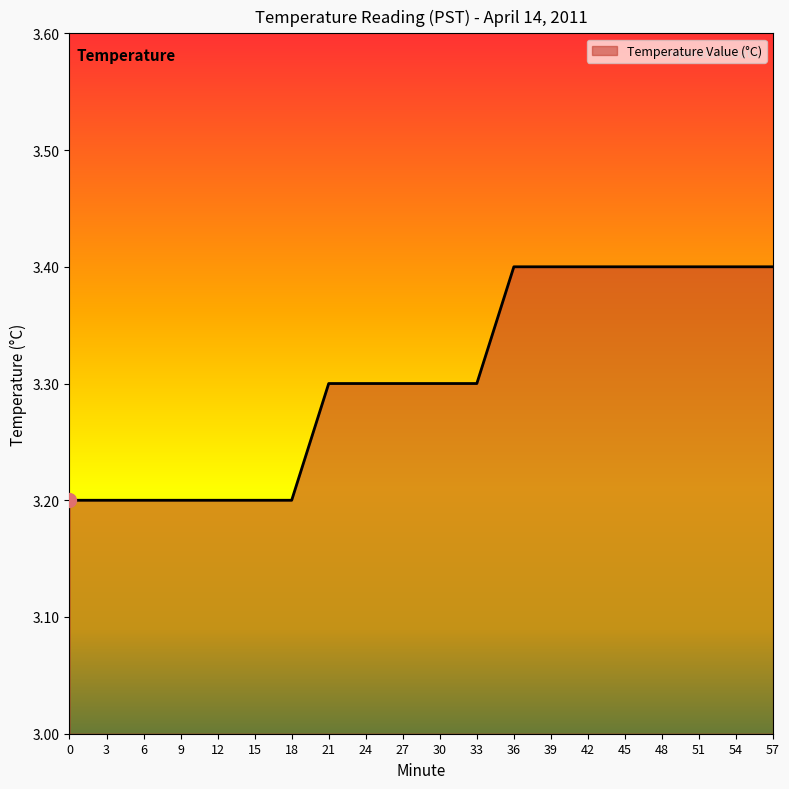

Reading left to right, extract all data points from this chart.

0=3.2	3=3.2	6=3.2	9=3.2	12=3.2	15=3.2	18=3.2	21=3.3	24=3.3	27=3.3	30=3.3	33=3.3	36=3.4	39=3.4	42=3.4	45=3.4	48=3.4	51=3.4	54=3.4	57=3.4